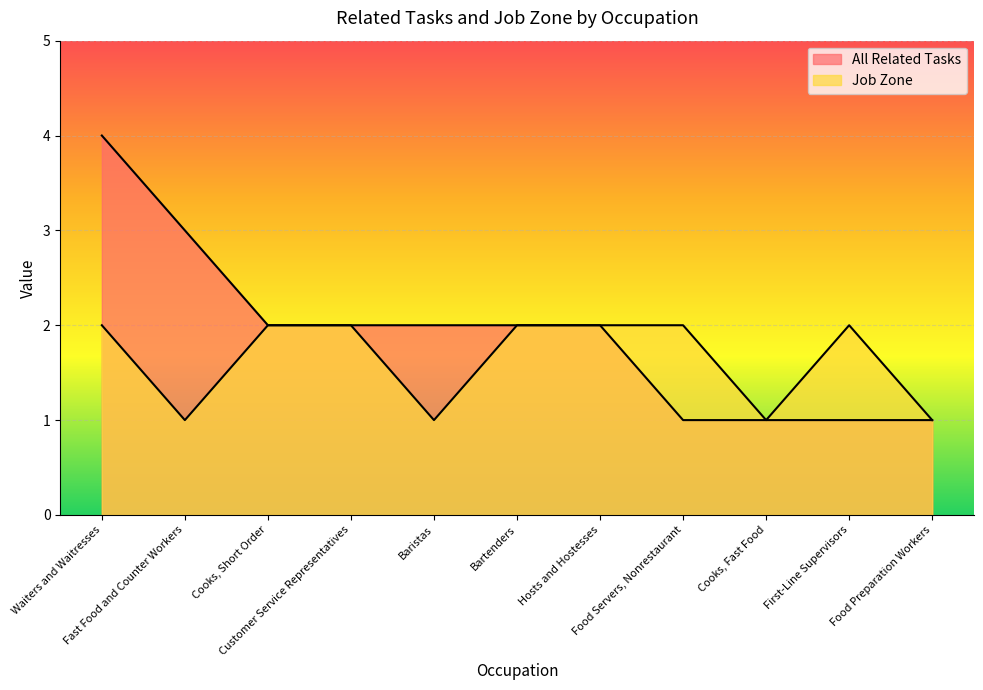

Which category has the highest value in the Job Zone series?

Waiters and Waitresses